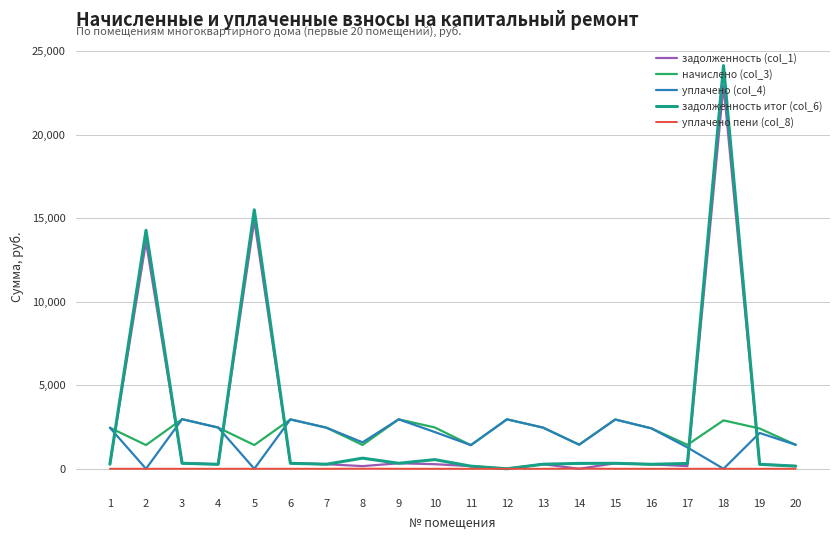

True or false: задолженность (col_1) has more than 2 interior local peaks.

True